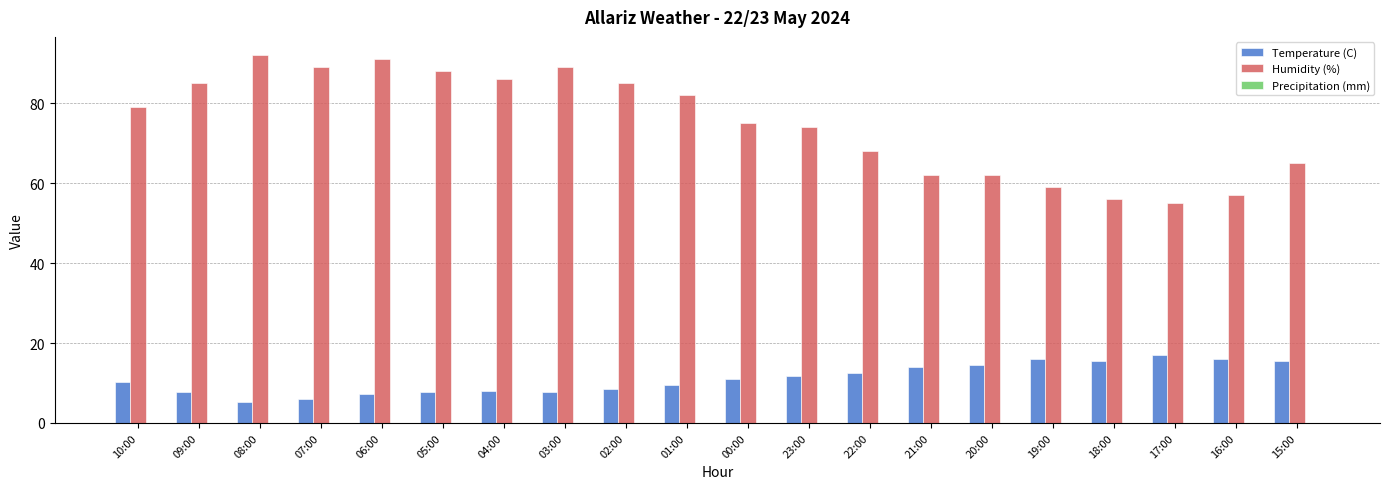

Which series has the widest spread of values?

Humidity (%)